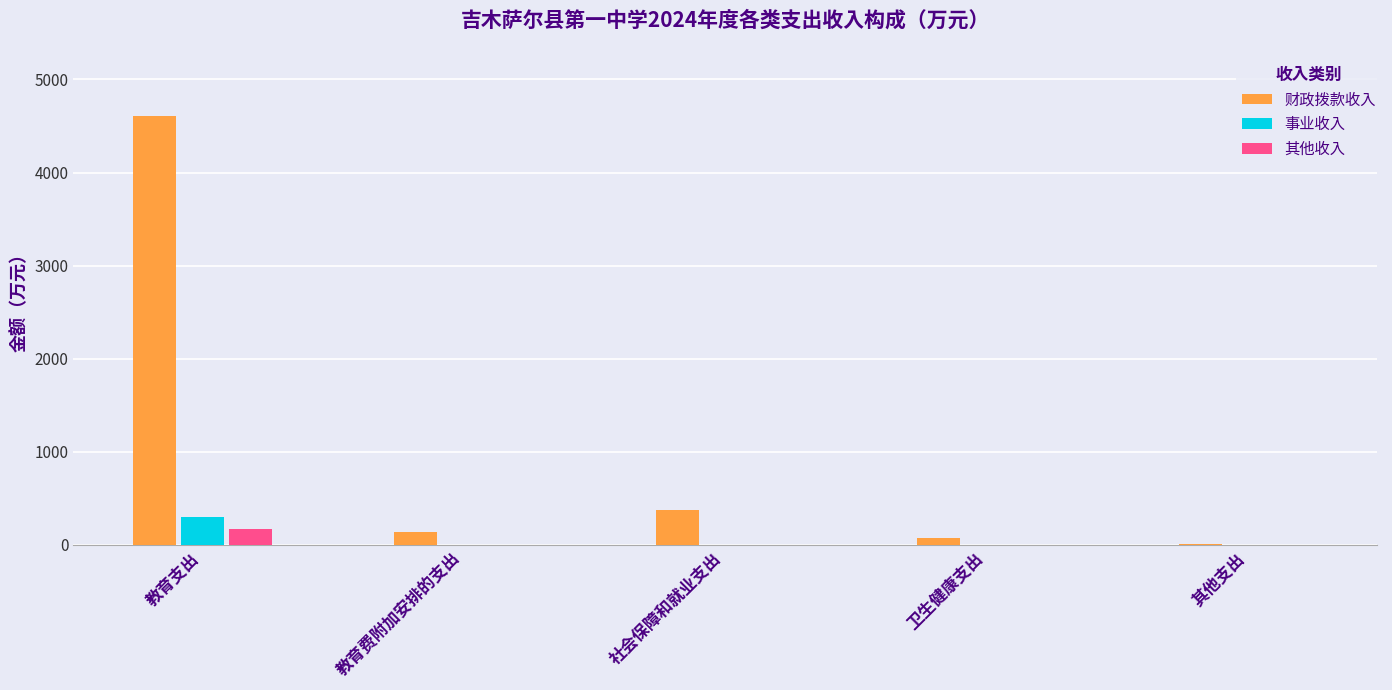

What is the sum of all 其他收入 values?

166.2